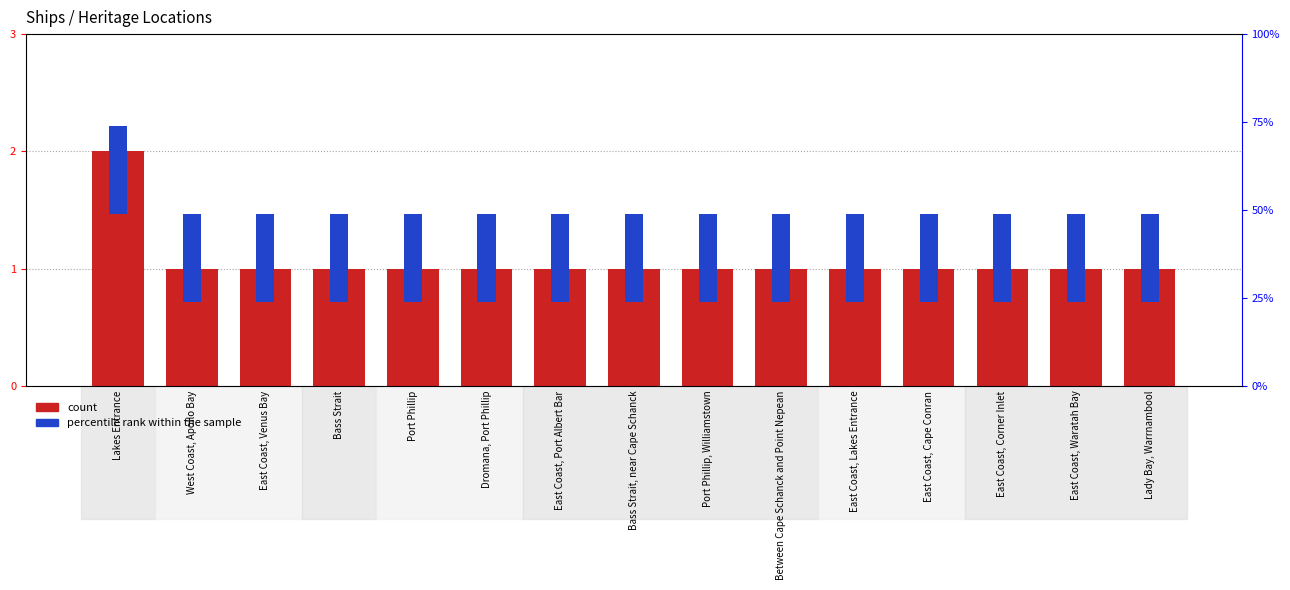

What is the average value of the count series?

1.1